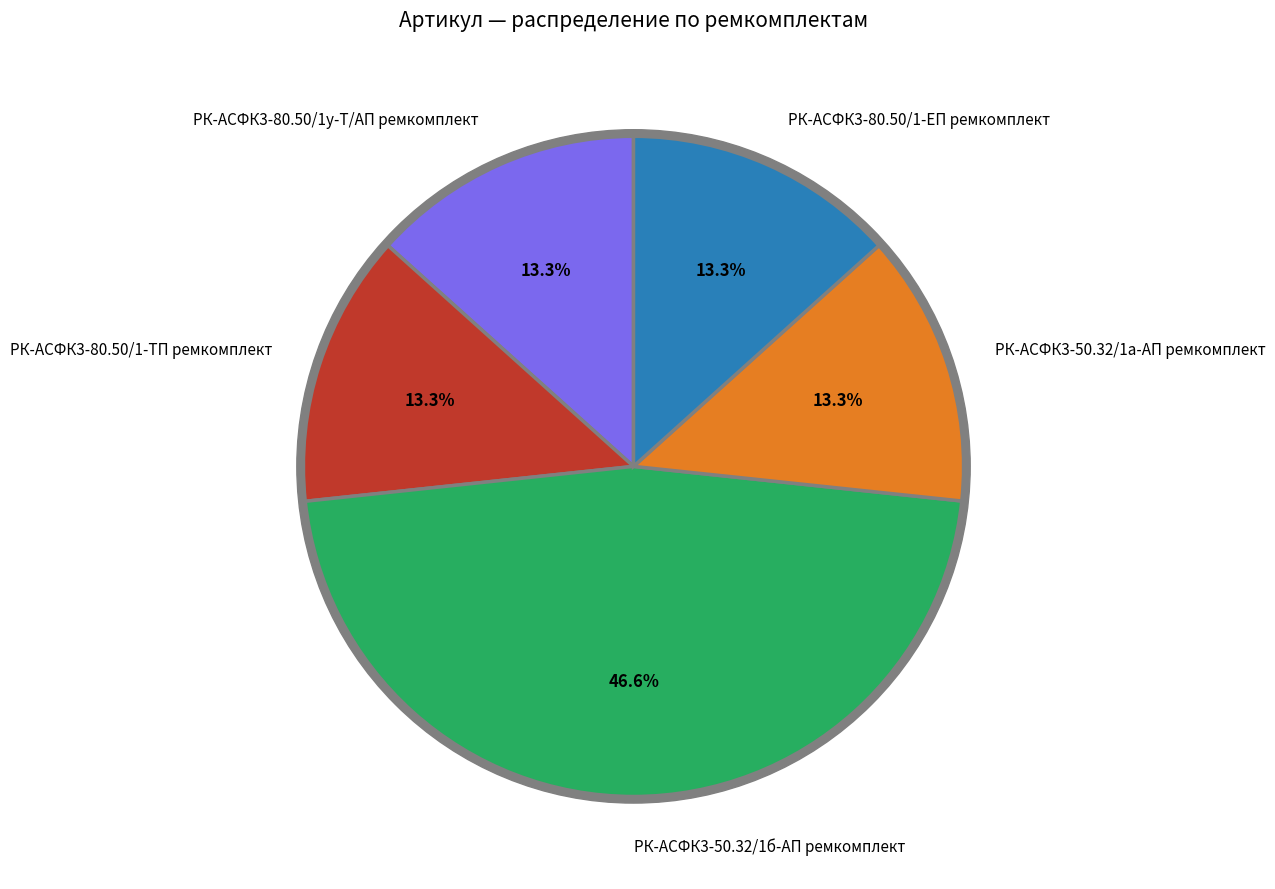

What percentage is the РК-АСФК3-80.50/1-ЕП ремкомплект slice, to the nearest percent?

13%